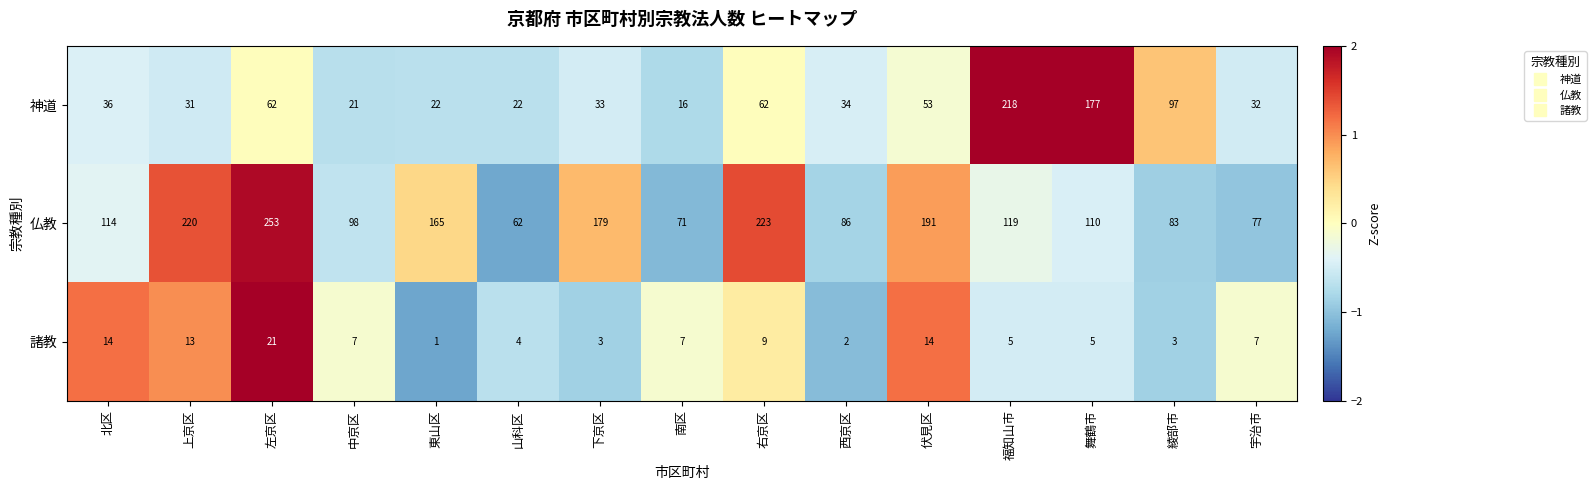

Is it true that 諸教 equals 21 at 左京区?

True